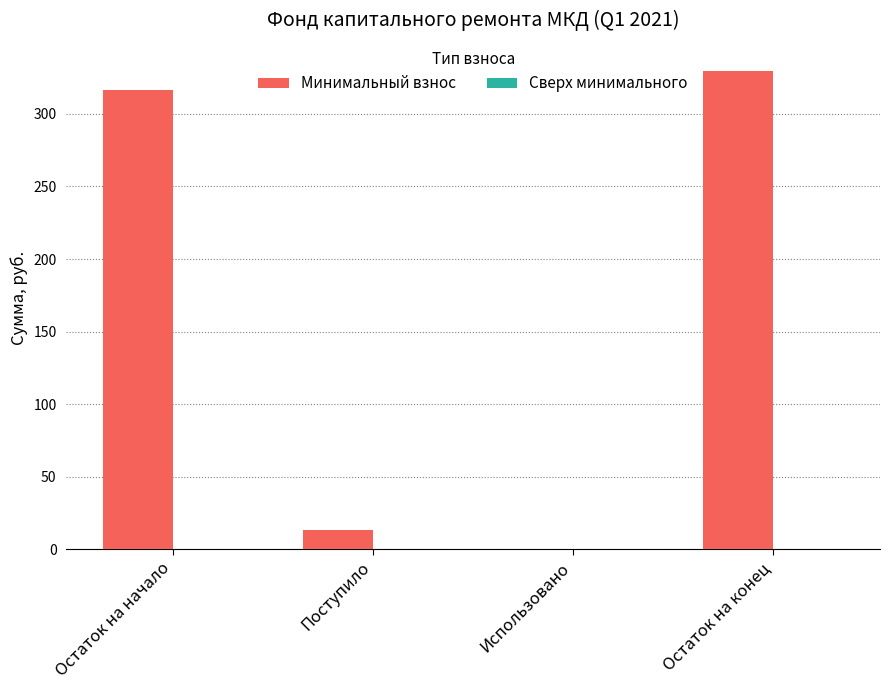

What is the greatest value displayed?

329.6